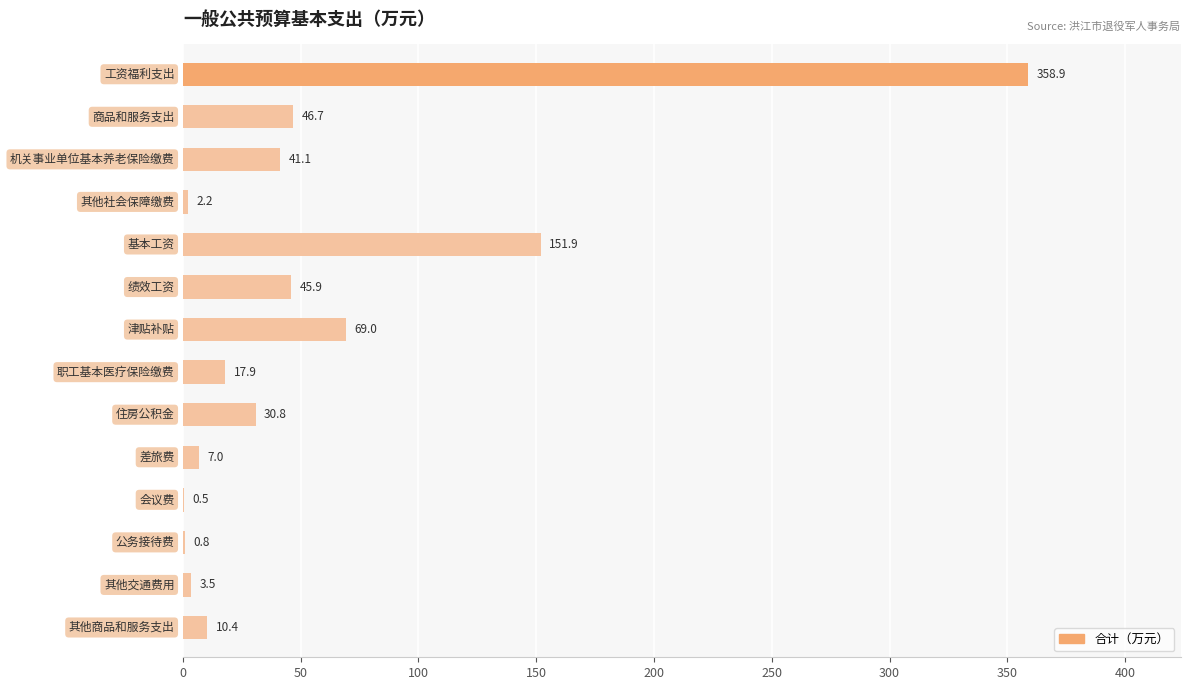

How many categories are shown in the chart?

14